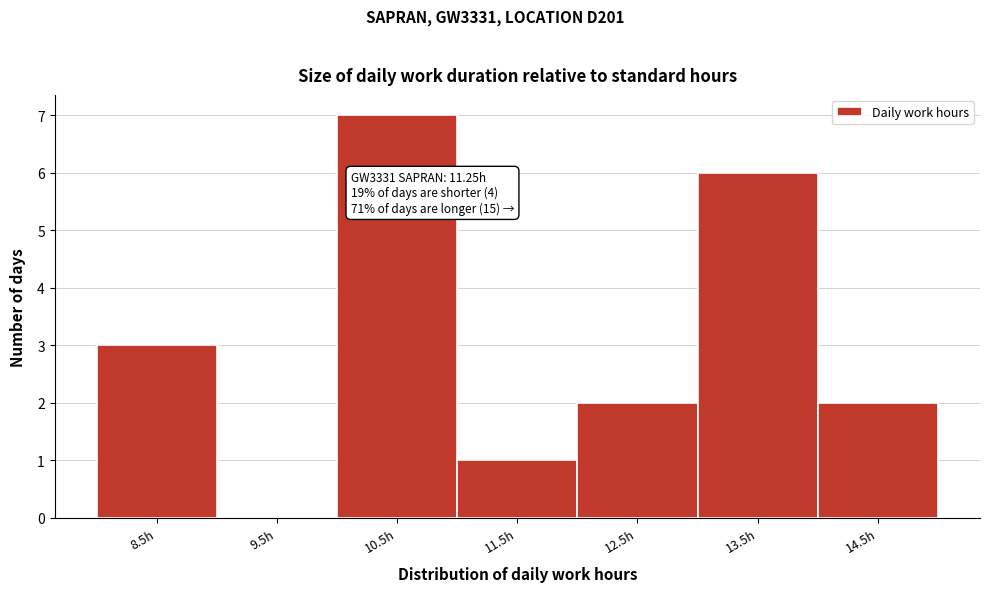

Reading left to right, transcribe all the data shown in this chart.

8.5h=3	9.5h=0	10.5h=7	11.5h=1	12.5h=2	13.5h=6	14.5h=2